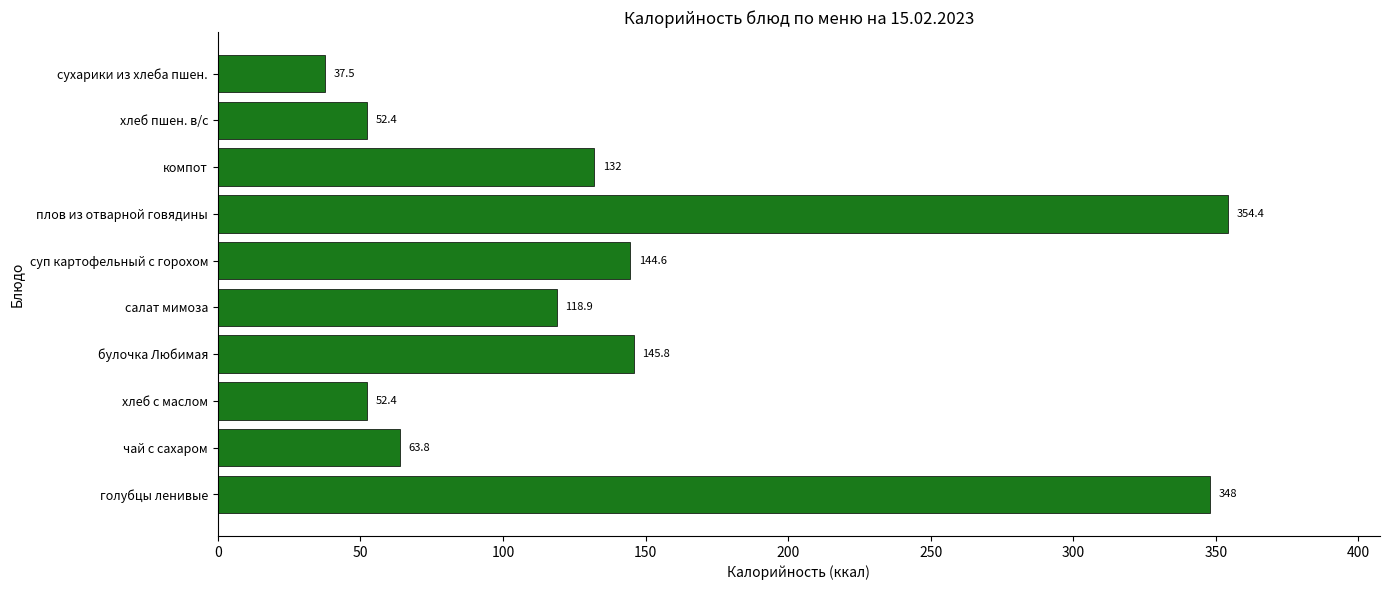

What is the average value?

145.0